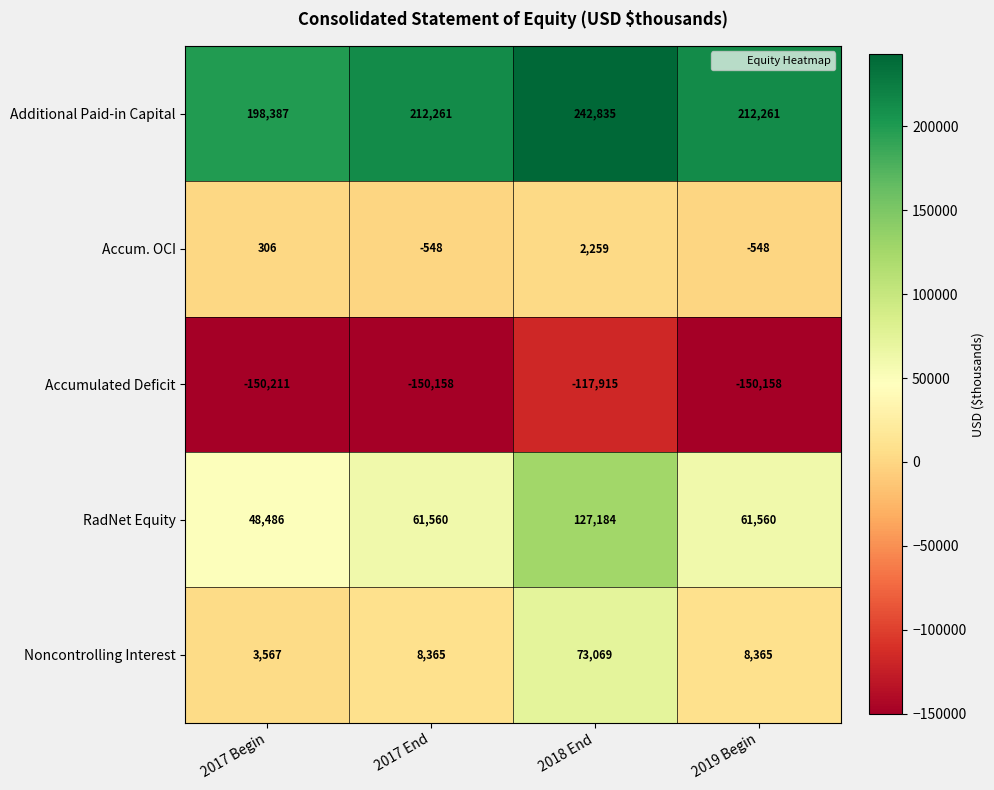

What is the difference between the second highest and minimum values in the Noncontrolling Interest series?

4798